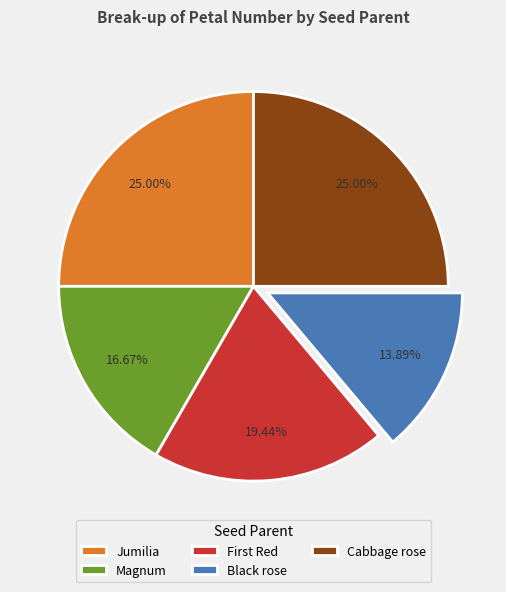

Is there any slice that represents more than half of the pie?

No